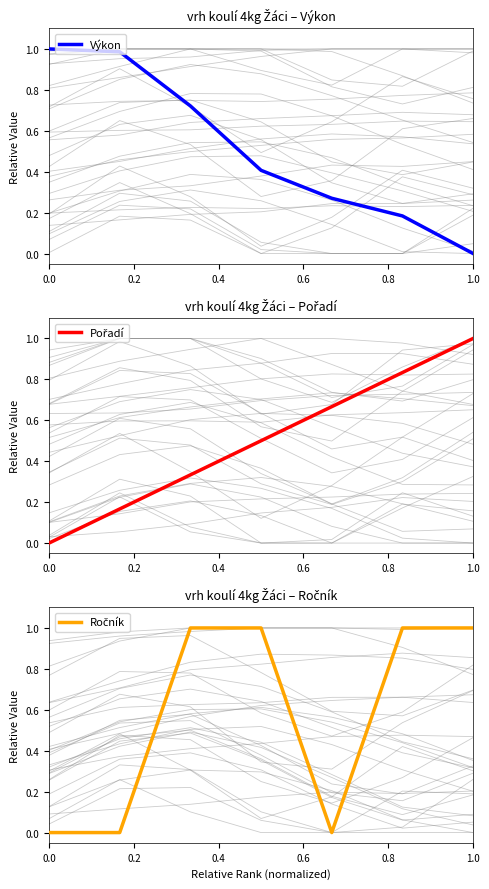

What is the greatest value displayed?

1.0